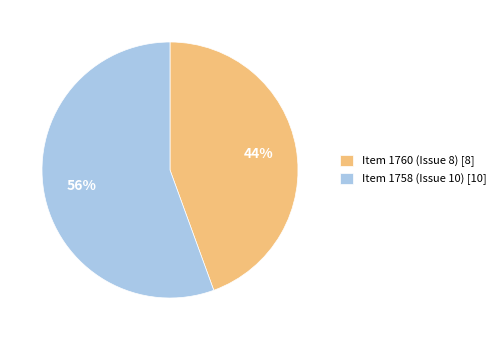

Which has a higher value, Item 1760 (Issue 8) [8] or Item 1758 (Issue 10) [10]?

Item 1758 (Issue 10) [10]